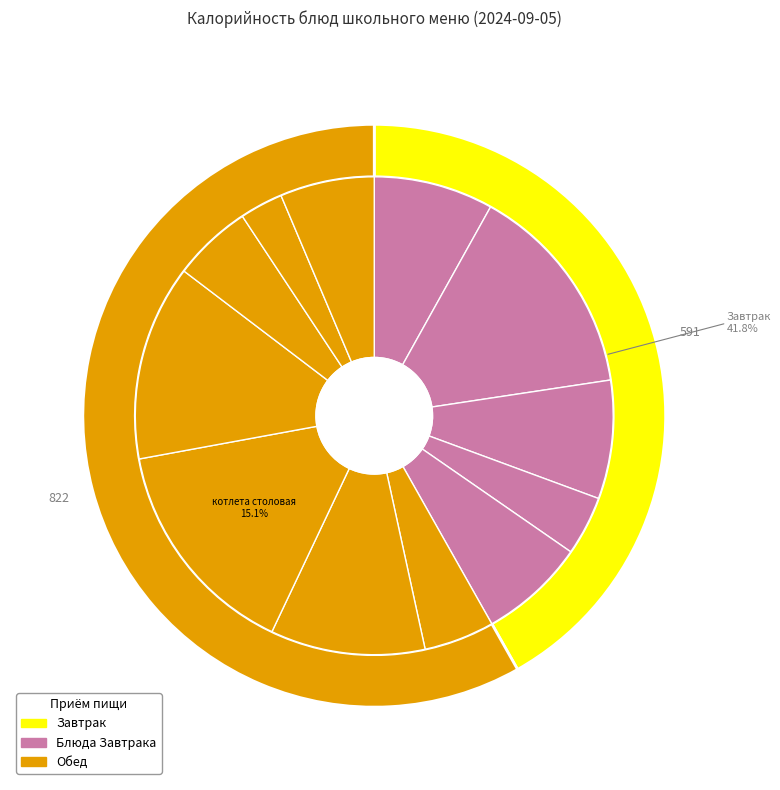

What is the change in value from омлет натуральный to яблоко?

-103.8